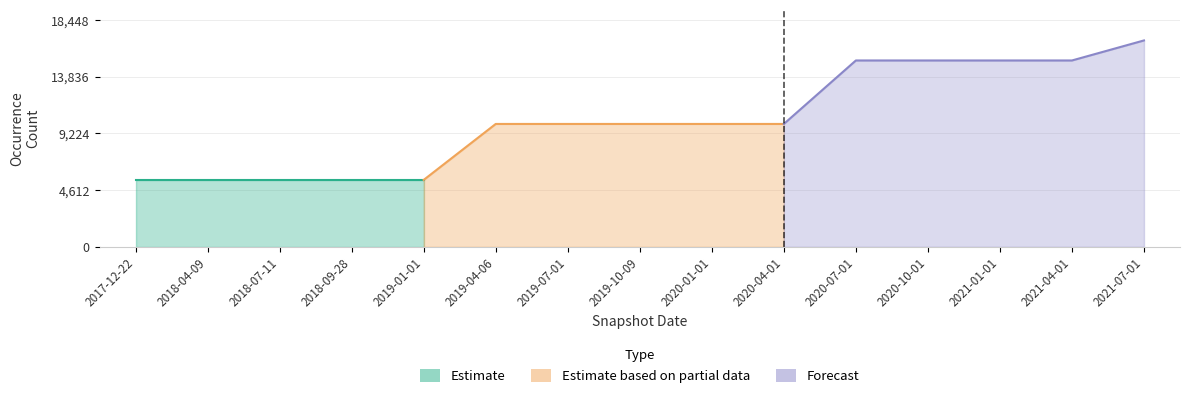

How many categories are shown in the chart?

15